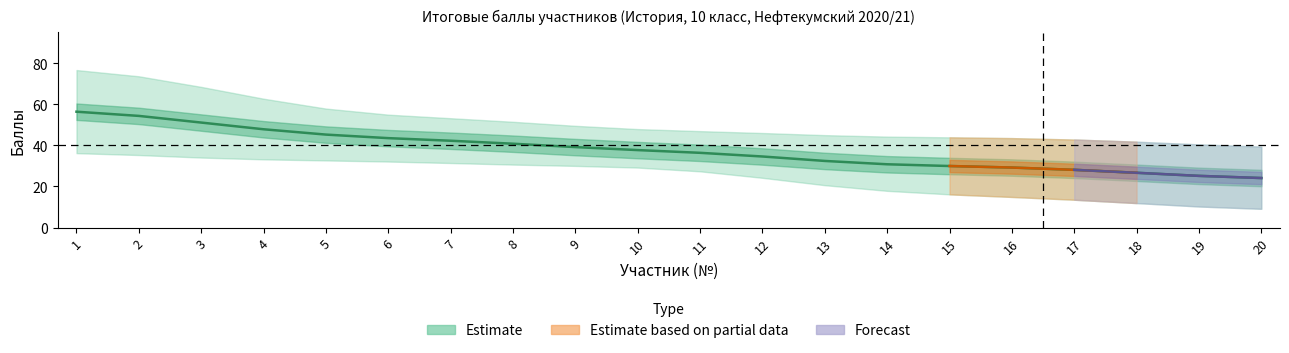

At how many categories does at least one series exceed 61?

4